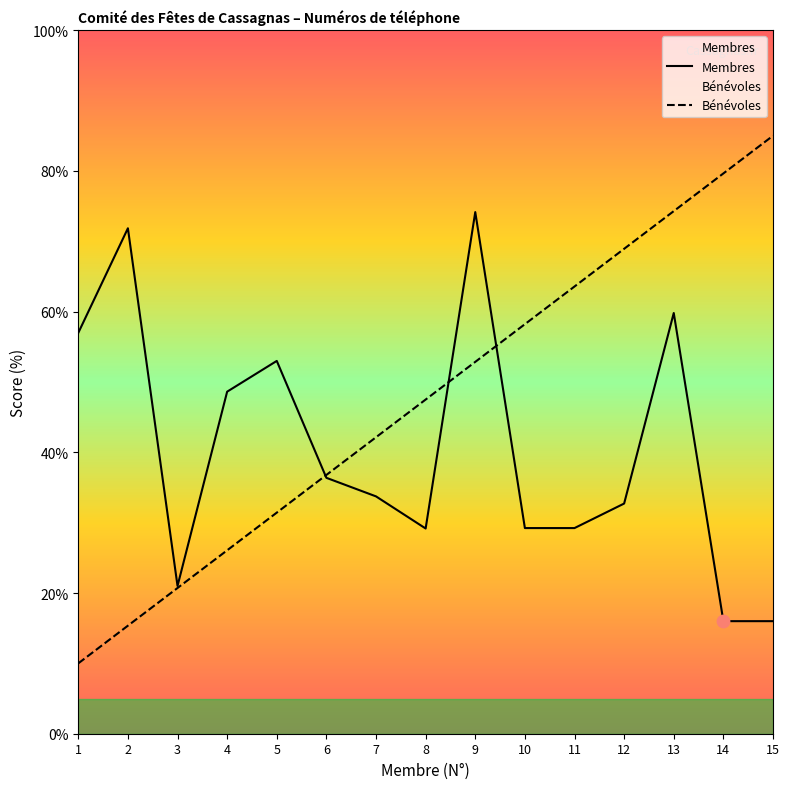

What are all the series names shown in the legend?

Membres, Bénévoles